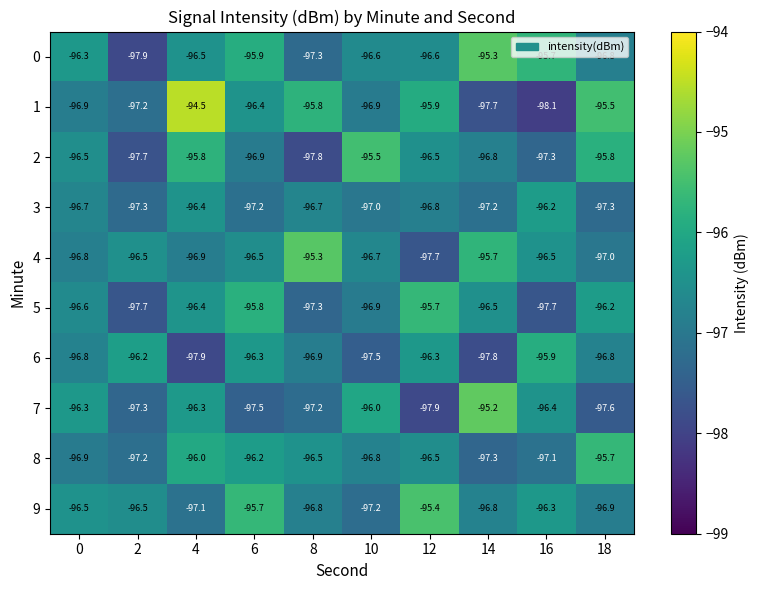

What is the difference between the 1 values at 0 and 18?

1.4